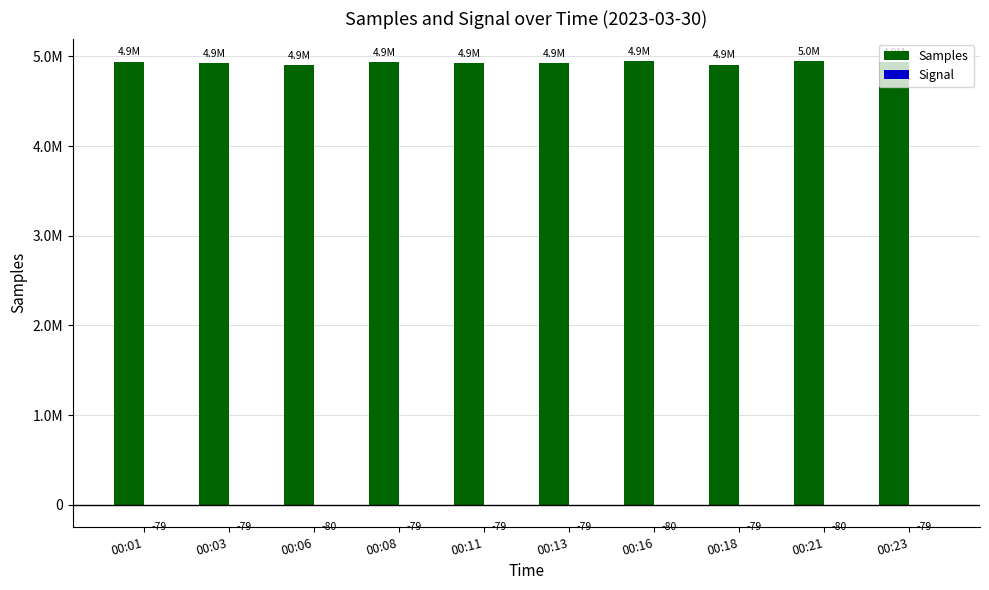

Does the chart contain stacked bars?

No